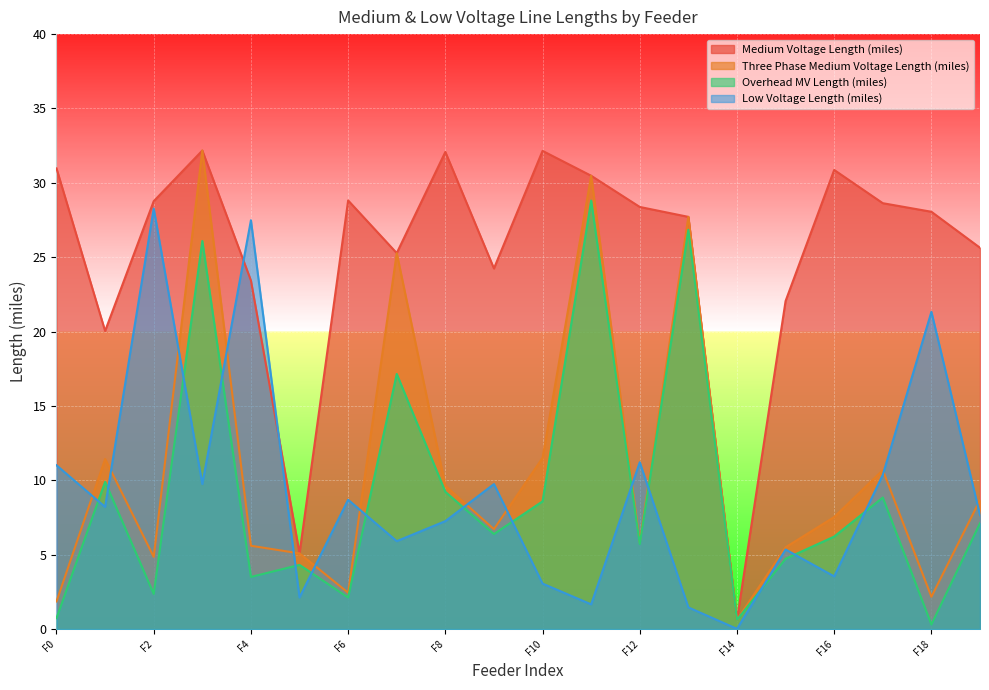

Reading left to right, transcribe all the data shown in this chart.

Medium Voltage Length (miles): 31.0	20.0	28.8	32.2	23.4	5.1	28.8	25.3	32.1	24.2	32.1	30.5	28.4	27.7	0.6	22.1	30.9	28.6	28.1	25.6
Three Phase Medium Voltage Length (miles): 1.9	11.4	4.9	32.2	5.6	5.1	2.4	25.3	9.6	6.7	11.5	30.5	5.8	27.7	0.6	5.5	7.5	10.7	2.2	8.7
Overhead MV Length (miles): 0.7	9.9	2.4	26.1	3.5	4.3	2.1	17.2	9.2	6.4	8.6	28.8	5.7	26.8	0.6	4.7	6.2	8.8	0.3	7.1
Low Voltage Length (miles): 11.0	8.2	28.3	9.7	27.5	2.1	8.7	5.9	7.3	9.7	3.1	1.7	11.2	1.5	0.0	5.3	3.5	10.4	21.3	7.7